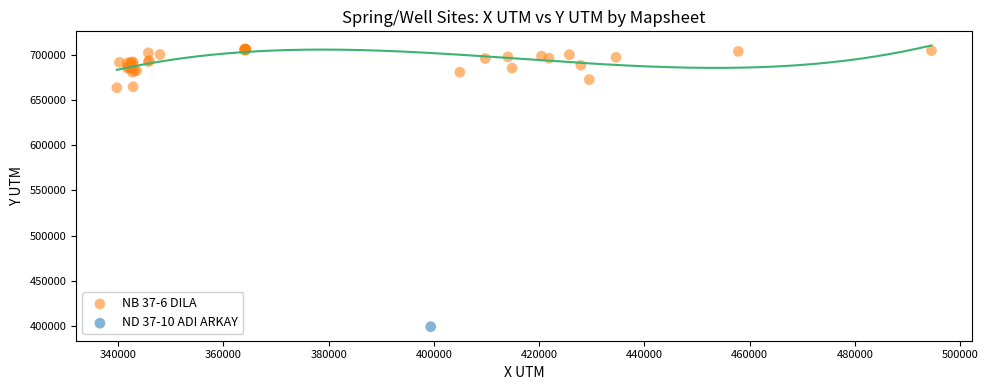

What are all the series names shown in the legend?

NB 37-6 DILA, ND 37-10 ADI ARKAY